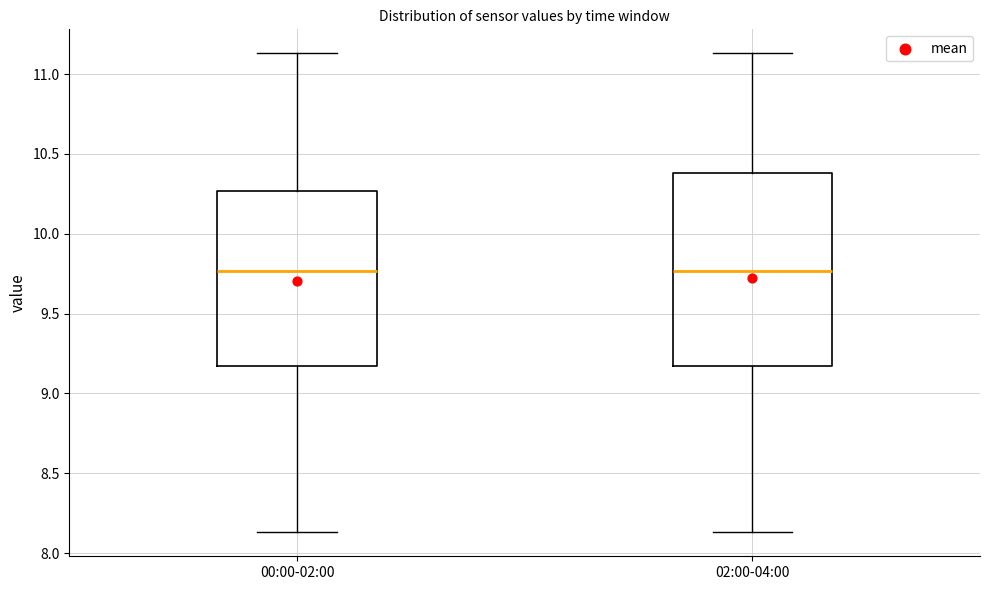

Reading left to right, read every box against the y-axis: the position of its median line, the range the box covers, and the ends of its whiskers. The values are not printed on the chart, so give them approximately, as read against the axis.

00:00-02:00: median 9.75, box 9.15 to 10.25, whiskers 8.15 to 11.15
02:00-04:00: median 9.75, box 9.15 to 10.40, whiskers 8.15 to 11.15